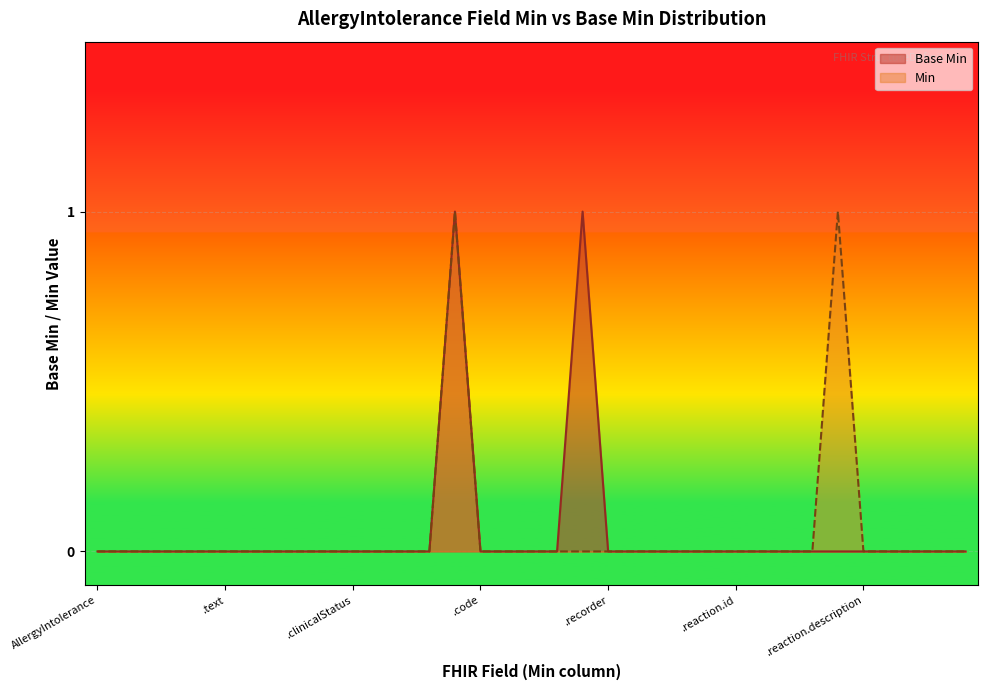

Reading right to left, extract all data points from this chart.

0=0	0=0	0=0	0=0	0=0	0=1	0=0	0=0	0=0	0=0	0=0	0=0	0=0	0=0	0=0	0=1	0=0	0=0	0=0	0=0	1=1	0=0	0=0	0=0	0=0	0=0	0=0	0=0	0=0	0=0	0=0	0=0	0=0	0=0	0=0